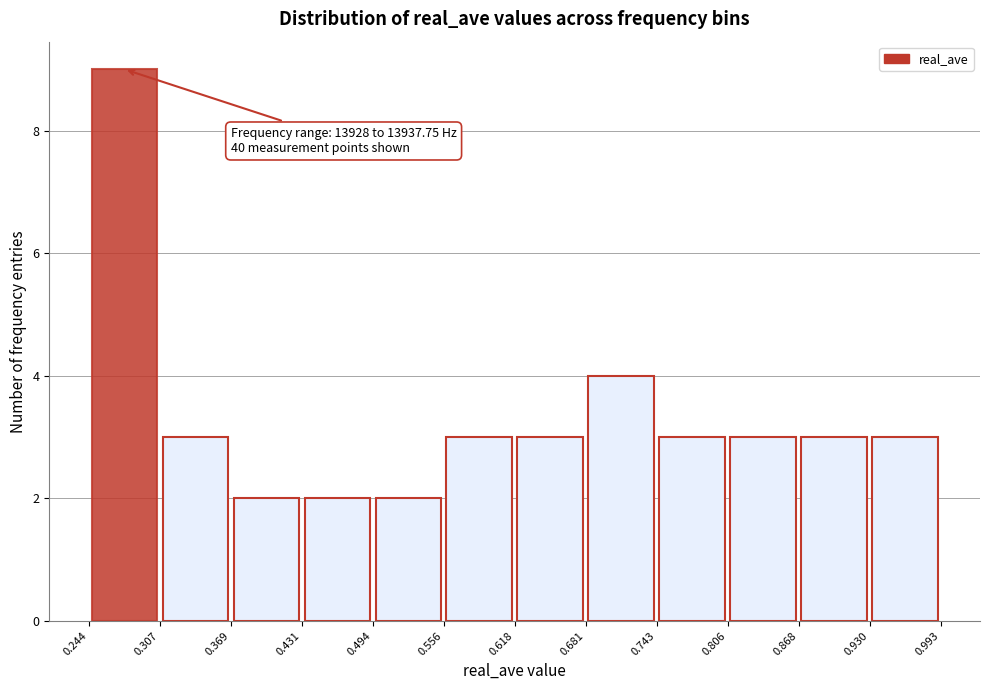

Which range on the x-axis has the tallest bar?

0.244 to 0.307